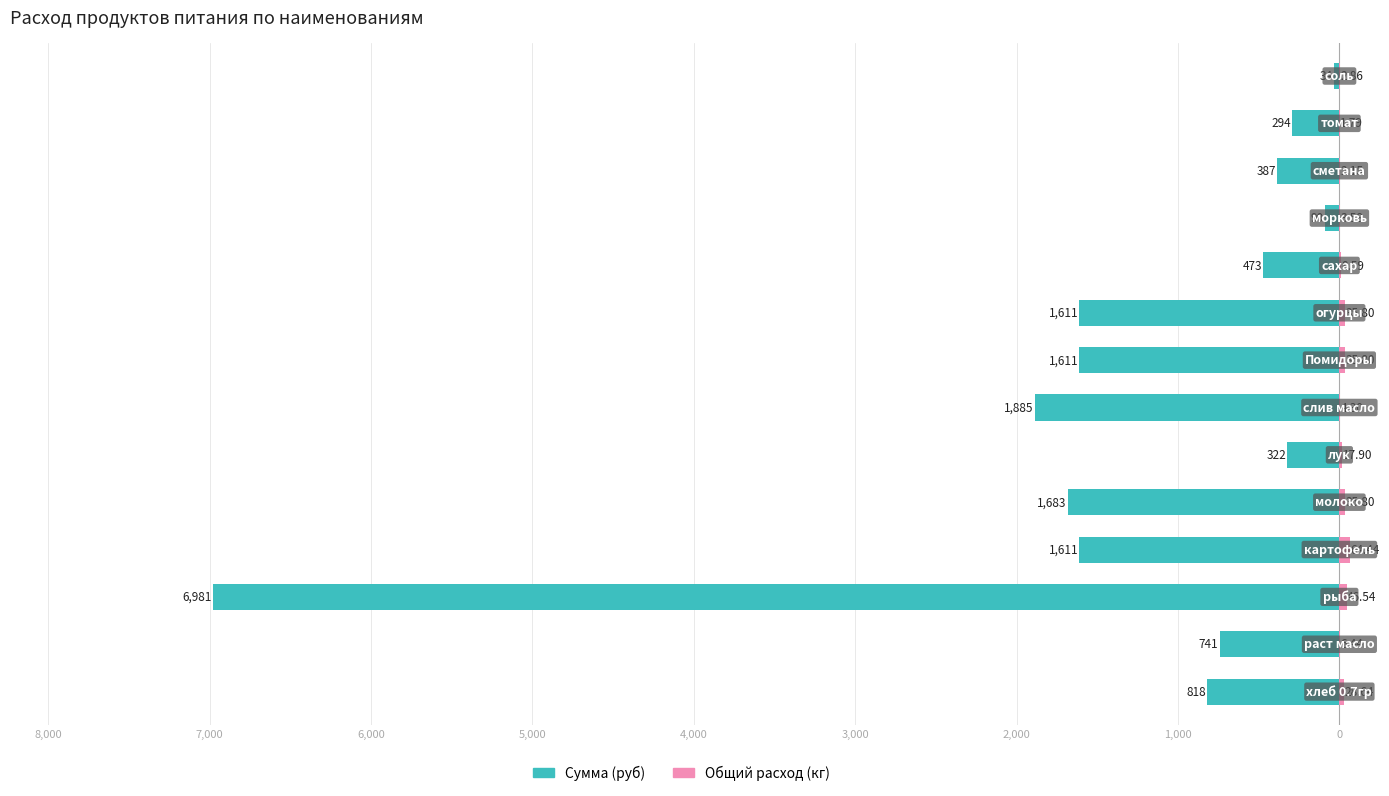

How many groups of bars are there?

14